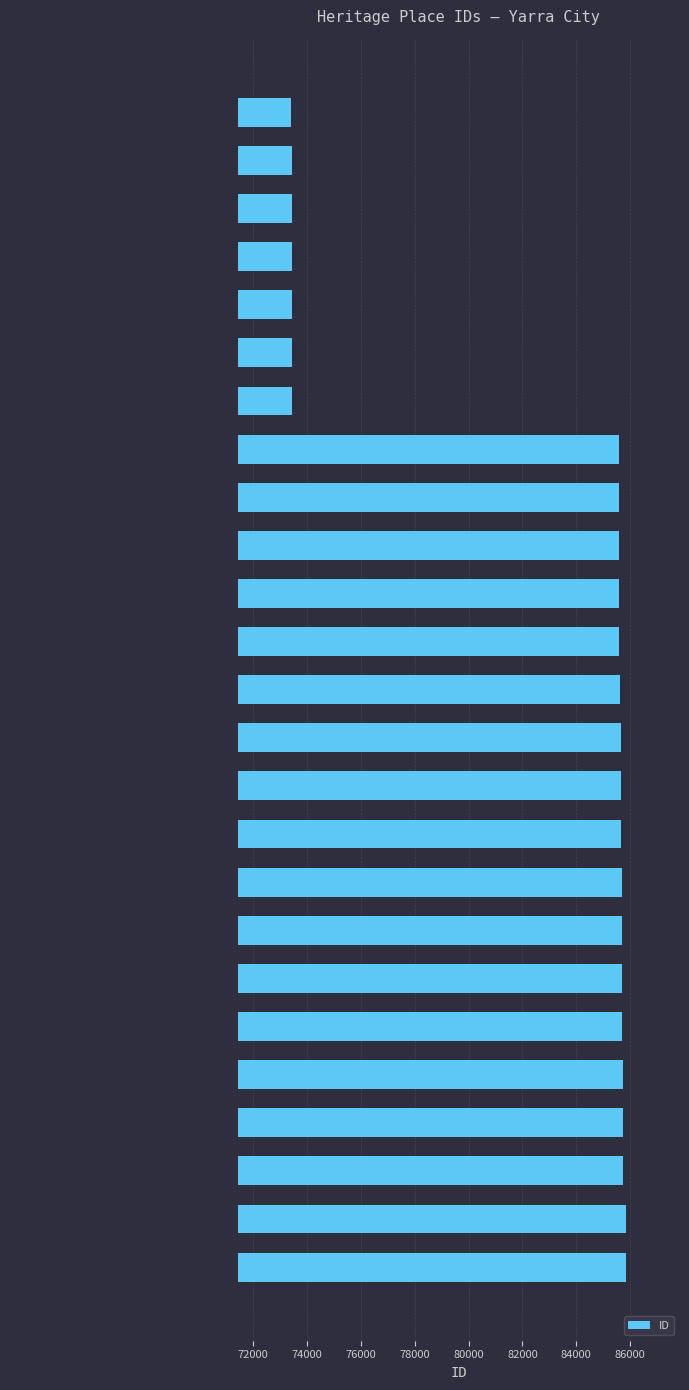

How many data points are less than 85604?

12